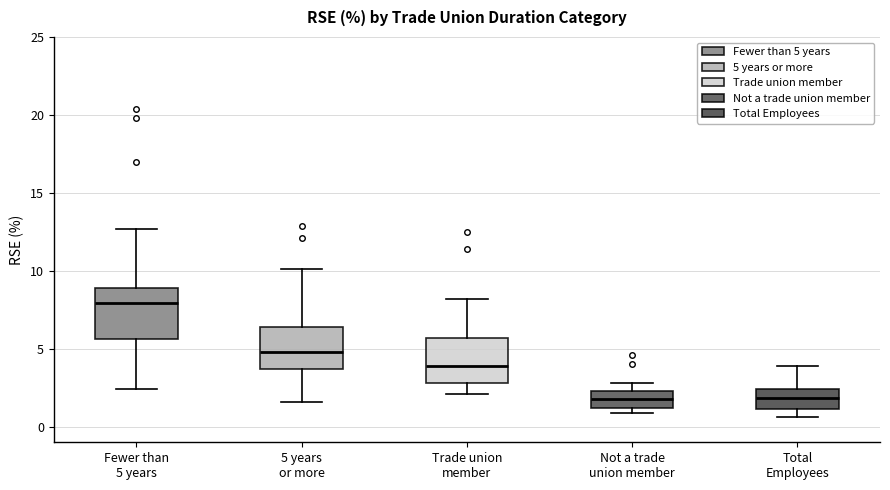

Reading left to right, read every box against the y-axis: the position of its median line, the range the box covers, and the ends of its whiskers. The values are not printed on the chart, so give them approximately, as read against the axis.

Fewer than 5 years: median 8.0, box 5.5 to 9.0, whiskers 2.5 to 12.5
5 years or more: median 5.0, box 3.5 to 6.5, whiskers 1.5 to 10.0
Trade union member: median 4.0, box 3.0 to 5.5, whiskers 2.0 to 8.0
Not a trade union member: median 2.0, box 1.0 to 2.5, whiskers 1.0 (just below the box's lower edge) to 3.0
Total Employees: median 2.0, box 1.0 to 2.5, whiskers 0.5 to 4.0